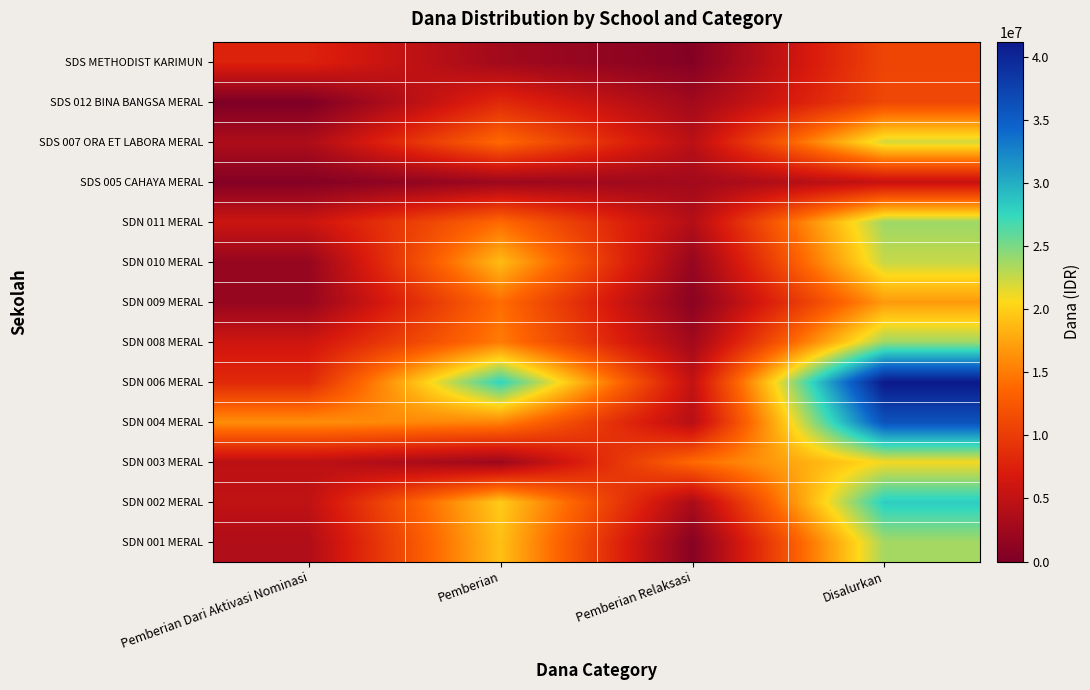

What is the greatest value displayed?

41175000